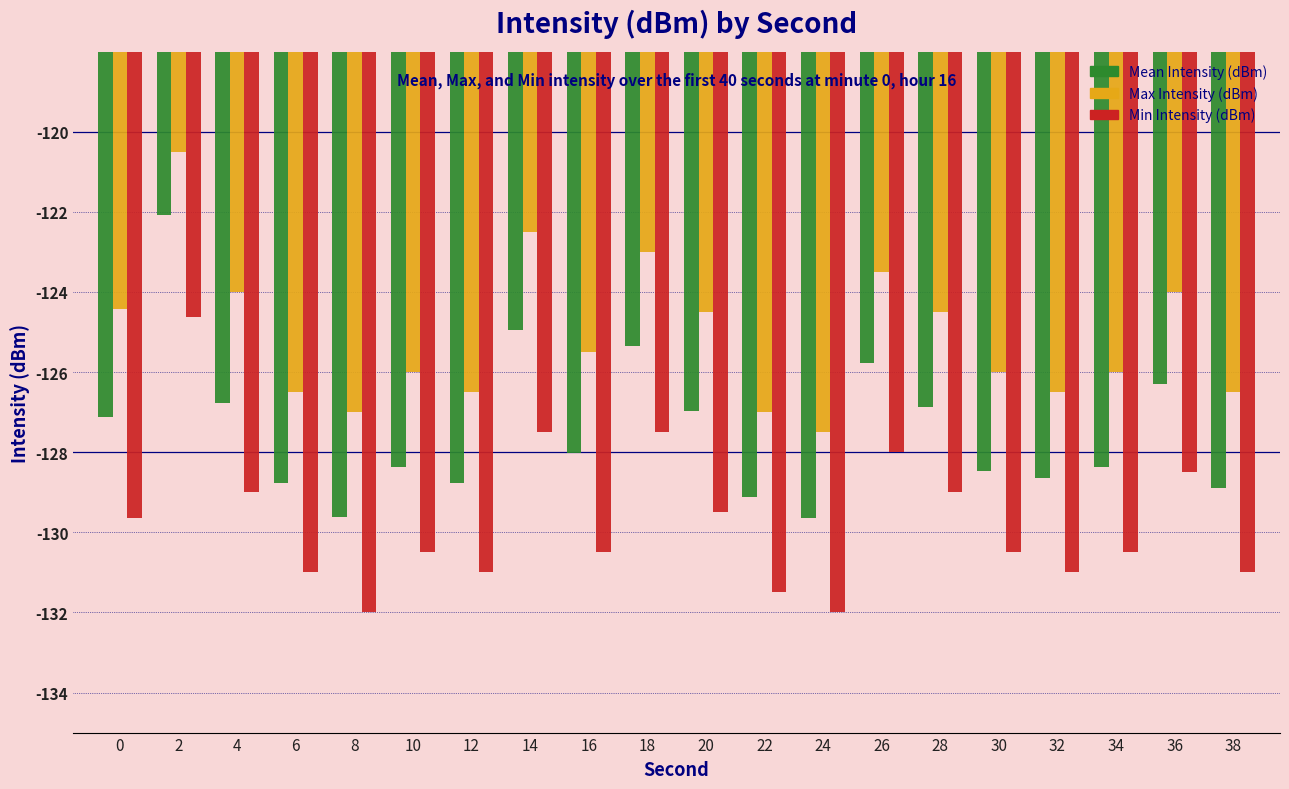

How many data points in Max Intensity (dBm) are less than -125?

11